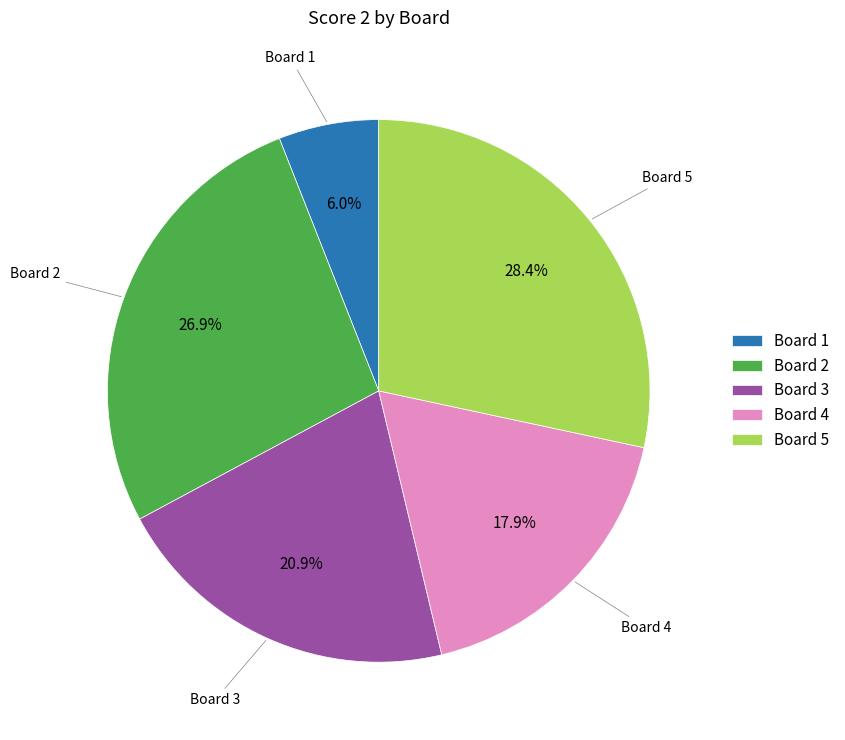

Is it true that Board 5 is 28% of the pie?

True